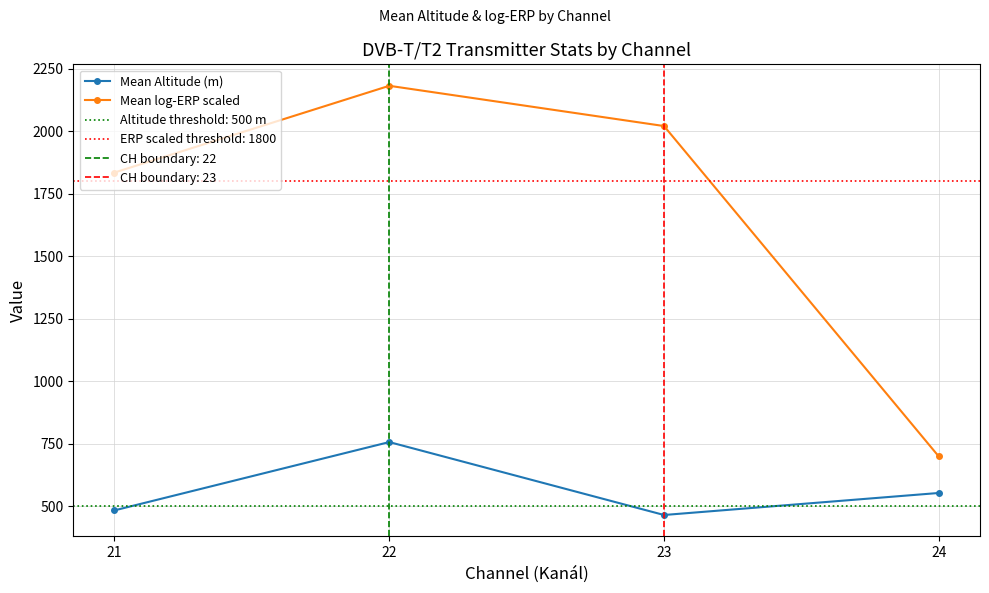

True or false: Mean log-ERP scaled and Mean Altitude (m) intersect in this chart.

False